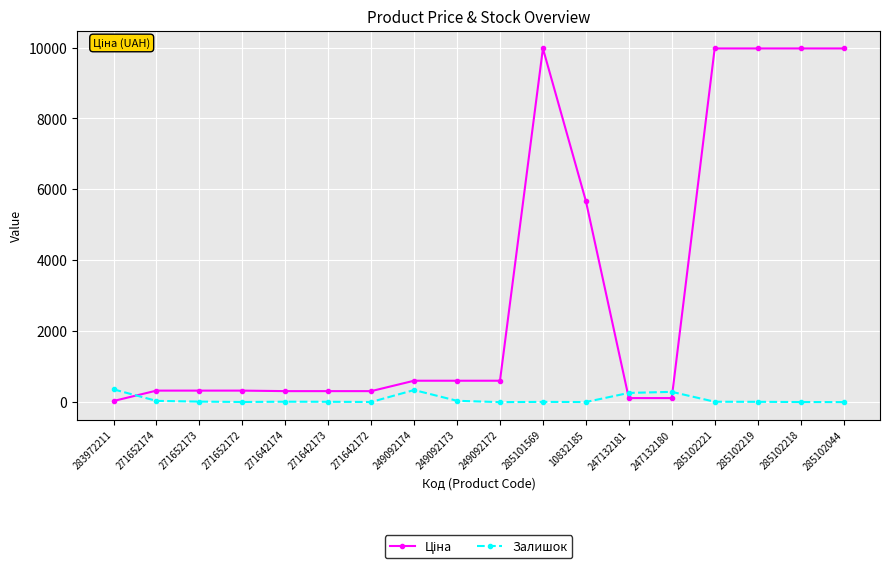

What is the difference between the second highest and minimum values in the Залишок series?

341.0